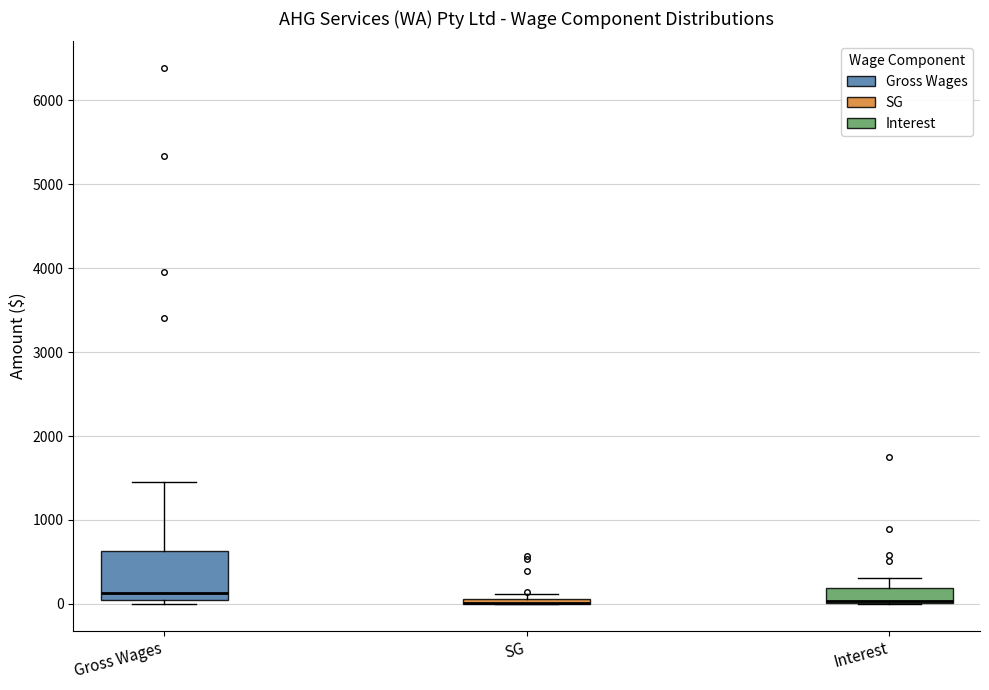

Which box is the tallest, from its lower edge to its upper edge?

Gross Wages